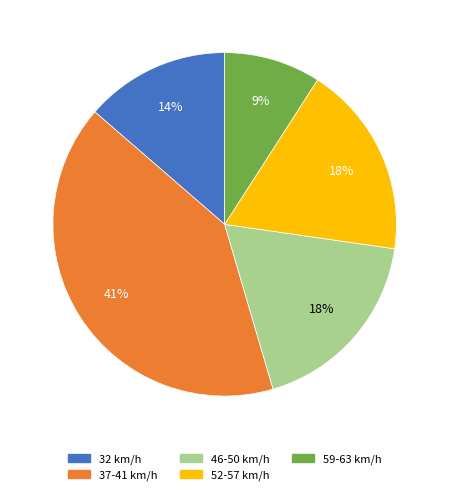

Which category has the smallest portion of the pie?

59-63 km/h